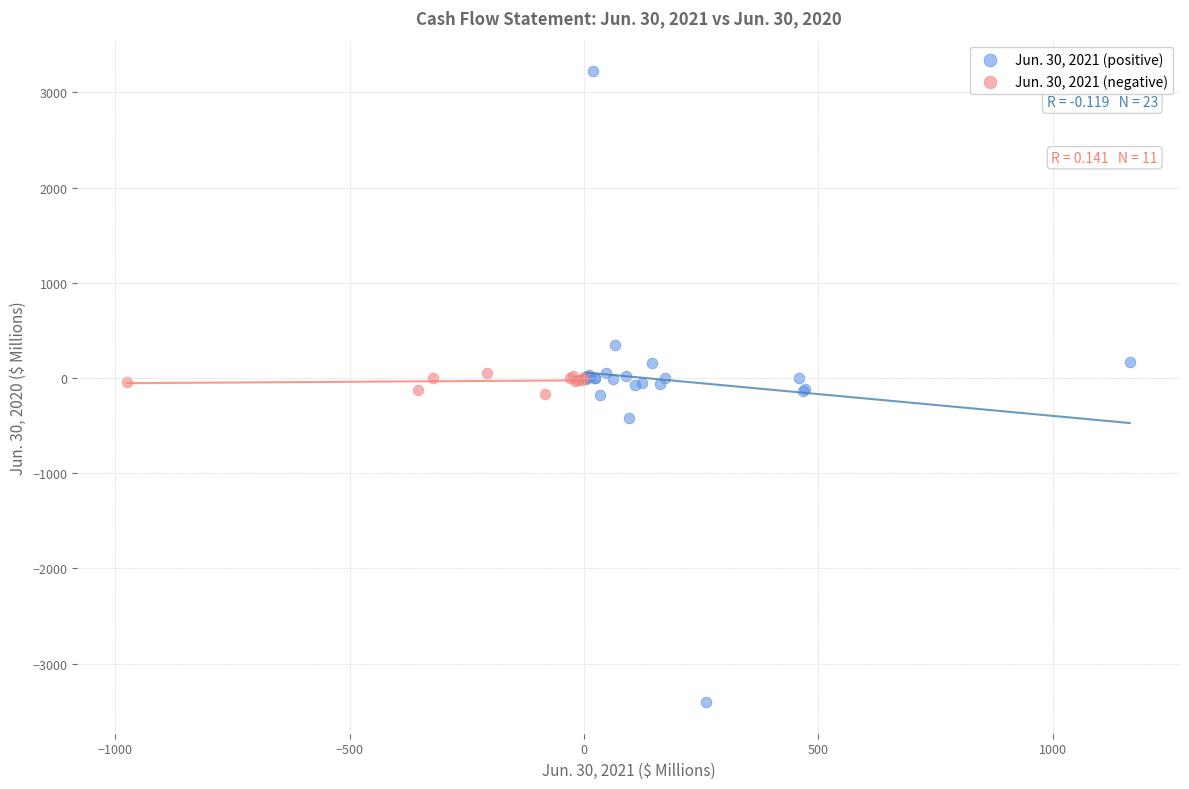

Which series has the largest Y range (max minus min)?

Jun. 30, 2021 (positive)